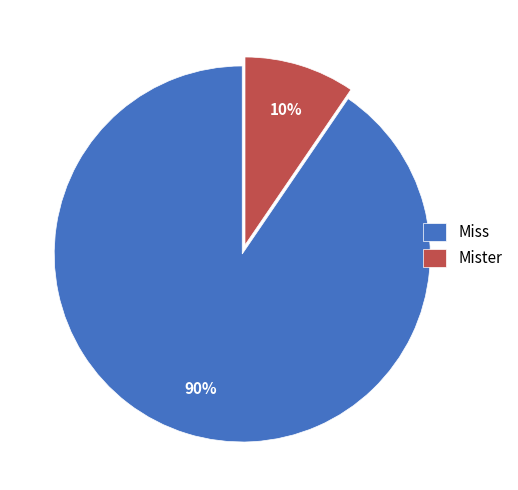

To the nearest percent, what is the average slice percentage?

50%